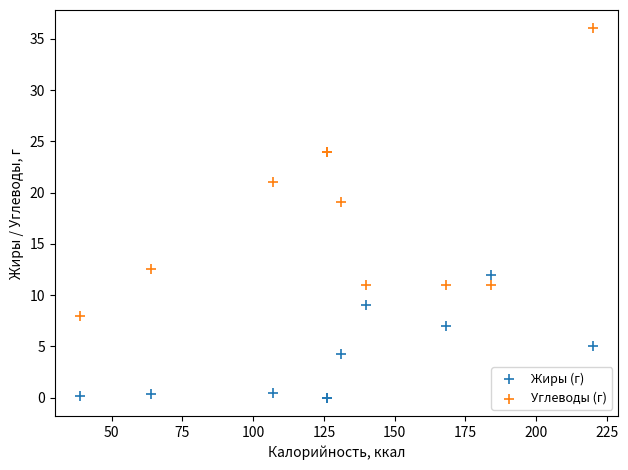

In the Углеводы (г) series, what Y value is closest to 22?

21.0